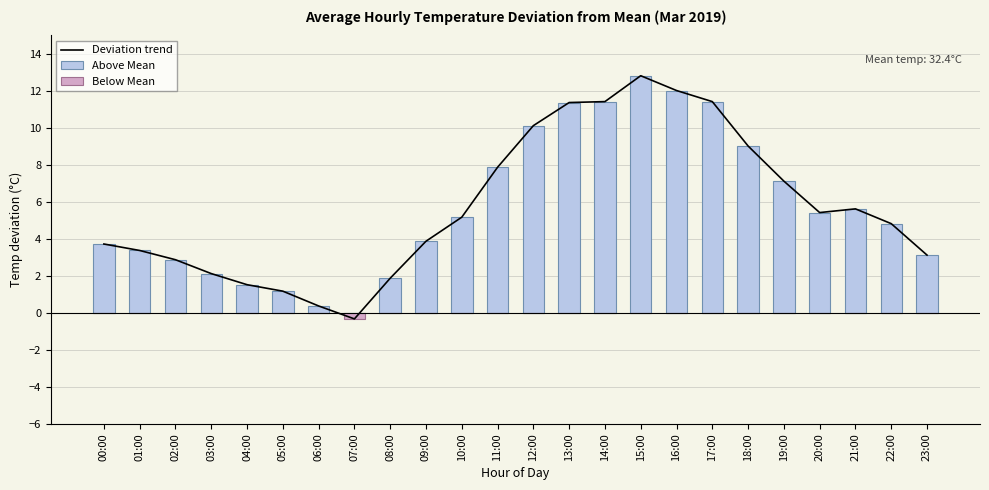

Reading left to right, list all the values displayed in this chart.

Deviation trend: 00:00=3.7	01:00=3.4	02:00=2.9	03:00=2.1	04:00=1.5	05:00=1.2	06:00=0.4	07:00=-0.3	08:00=1.9	09:00=3.9	10:00=5.2	11:00=7.9	12:00=10.1	13:00=11.4	14:00=11.4	15:00=12.8	16:00=12.0	17:00=11.4	18:00=9.0	19:00=7.1	20:00=5.4	21:00=5.6	22:00=4.8	23:00=3.1
Above Mean: 00:00=3.7	01:00=3.4	02:00=2.9	03:00=2.1	04:00=1.5	05:00=1.2	06:00=0.4	07:00=0.0	08:00=1.9	09:00=3.9	10:00=5.2	11:00=7.9	12:00=10.1	13:00=11.4	14:00=11.4	15:00=12.8	16:00=12.0	17:00=11.4	18:00=9.0	19:00=7.1	20:00=5.4	21:00=5.6	22:00=4.8	23:00=3.1
Below Mean: 00:00=0.0	01:00=0.0	02:00=0.0	03:00=0.0	04:00=0.0	05:00=0.0	06:00=0.0	07:00=-0.3	08:00=0.0	09:00=0.0	10:00=0.0	11:00=0.0	12:00=0.0	13:00=0.0	14:00=0.0	15:00=0.0	16:00=0.0	17:00=0.0	18:00=0.0	19:00=0.0	20:00=0.0	21:00=0.0	22:00=0.0	23:00=0.0